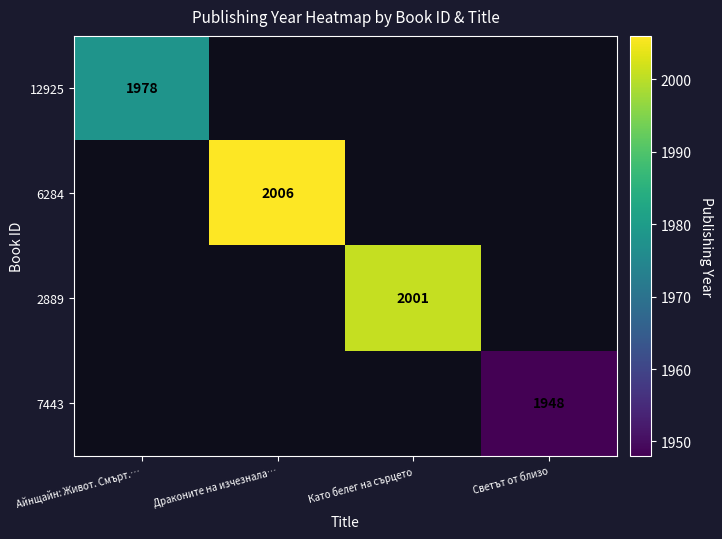

The 12925 series shows 1240.7 at Айнщайн: Живот. Смърт.…. True or false?

False